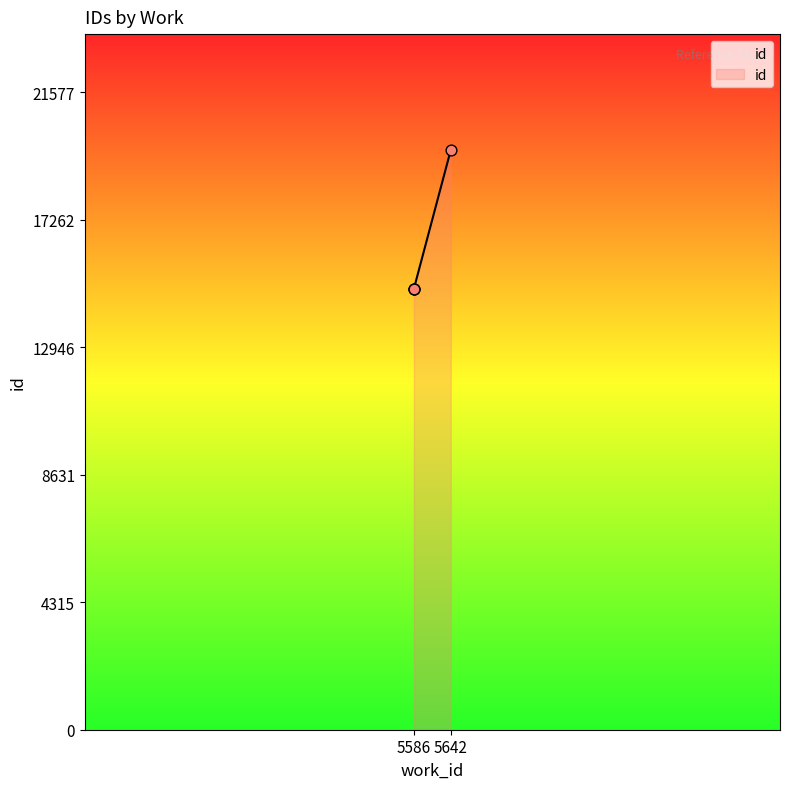

Between 5586 and 5586, which is larger?

5586